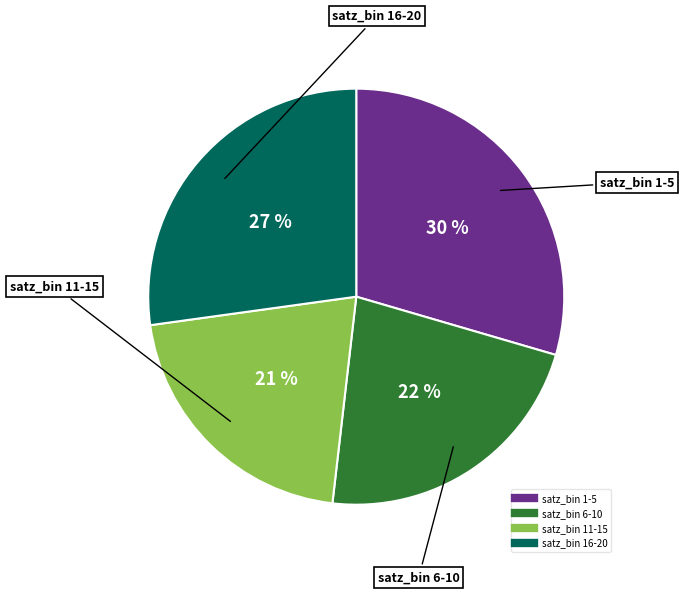

Is there a majority slice in this chart?

No